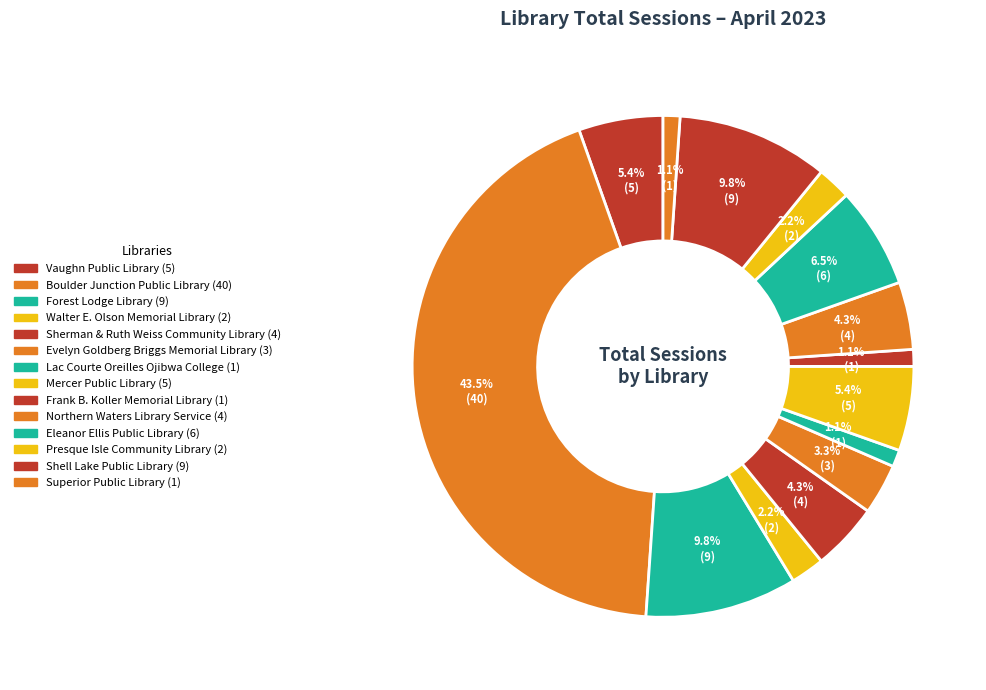

Is there any slice that represents more than half of the pie?

No